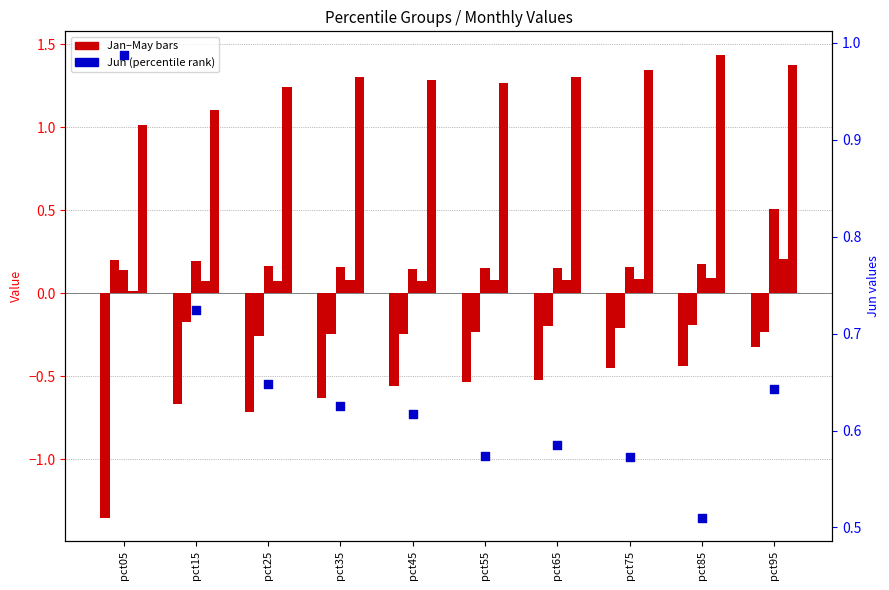

Which series reaches the maximum Y coordinate?

Jun